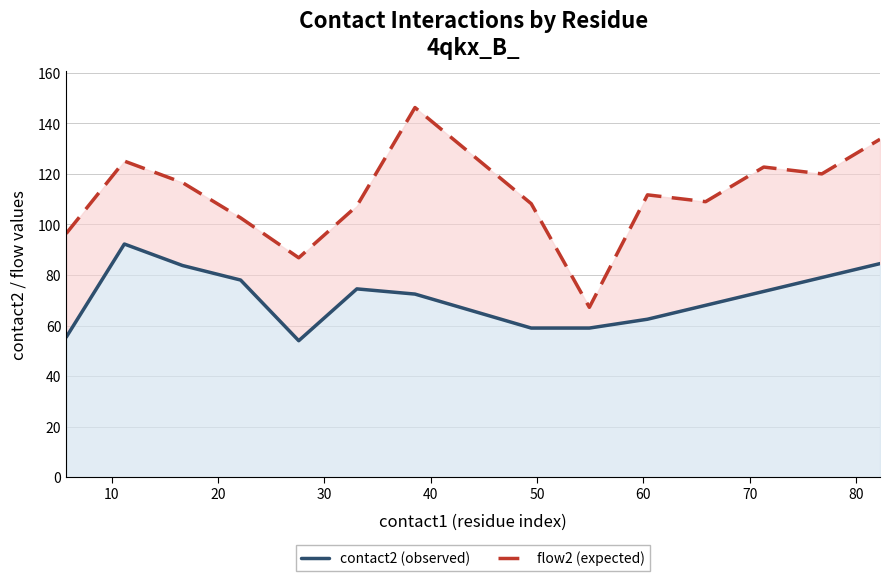

True or false: contact2 (observed) and flow2 (expected) cross at least once.

False